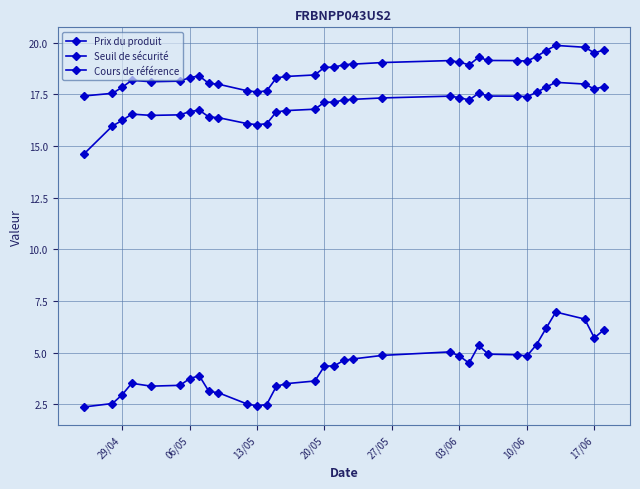

Is this an area chart (filled region under the line)?

No